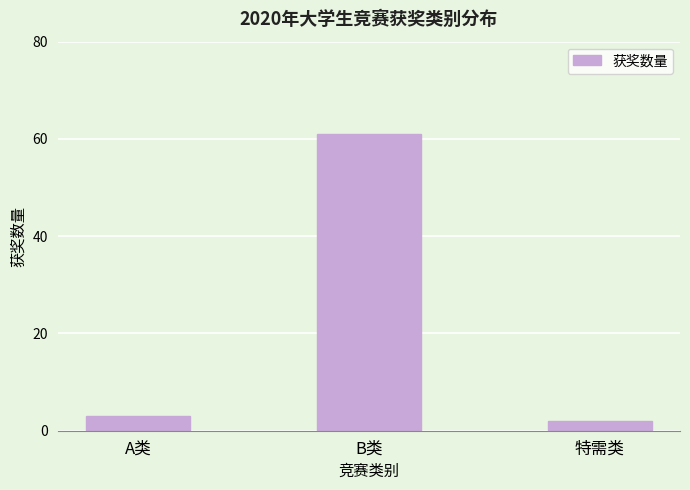

What is the value of the 1st bar from the left?

3